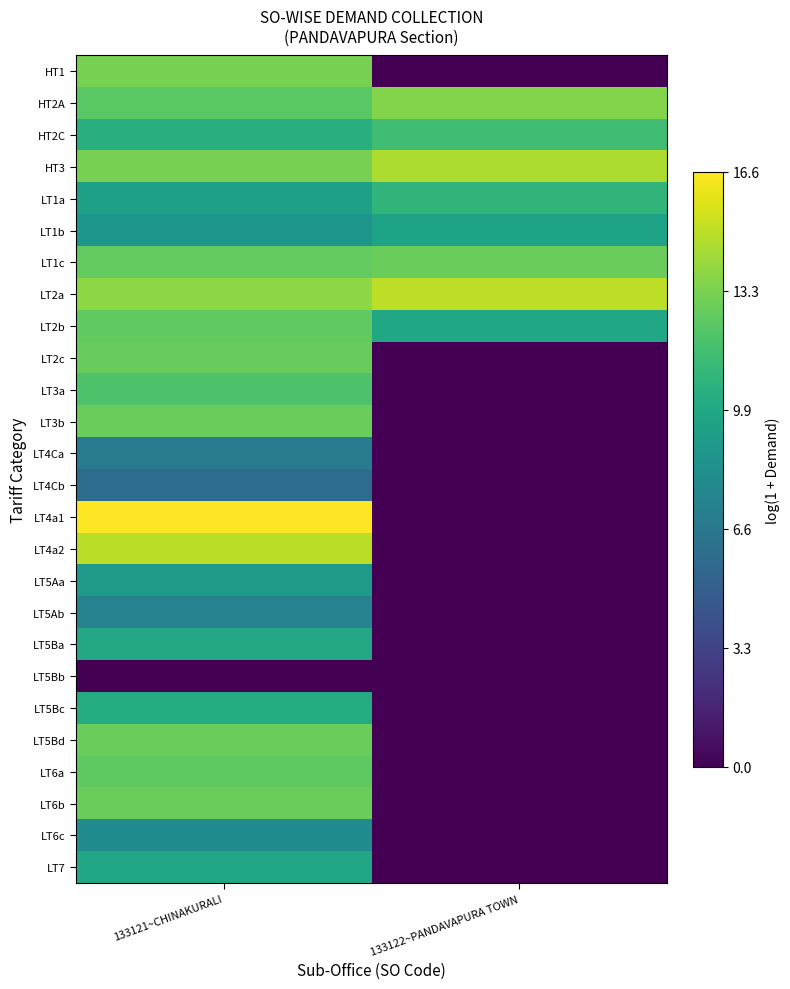

Reading left to right, list all the values displayed in this chart.

HT1: 133121~CHINAKURALI=13.2	133122~PANDAVAPURA TOWN=0.0
HT2A: 133121~CHINAKURALI=12.3	133122~PANDAVAPURA TOWN=13.5
HT2C: 133121~CHINAKURALI=10.4	133122~PANDAVAPURA TOWN=11.5
HT3: 133121~CHINAKURALI=13.2	133122~PANDAVAPURA TOWN=14.5
LT1a: 133121~CHINAKURALI=9.4	133122~PANDAVAPURA TOWN=10.8
LT1b: 133121~CHINAKURALI=8.7	133122~PANDAVAPURA TOWN=9.6
LT1c: 133121~CHINAKURALI=12.6	133122~PANDAVAPURA TOWN=12.8
LT2a: 133121~CHINAKURALI=13.8	133122~PANDAVAPURA TOWN=14.9
LT2b: 133121~CHINAKURALI=12.5	133122~PANDAVAPURA TOWN=10.0
LT2c: 133121~CHINAKURALI=12.7	133122~PANDAVAPURA TOWN=0.0
LT3a: 133121~CHINAKURALI=11.9	133122~PANDAVAPURA TOWN=0.0
LT3b: 133121~CHINAKURALI=12.8	133122~PANDAVAPURA TOWN=0.0
LT4Ca: 133121~CHINAKURALI=6.7	133122~PANDAVAPURA TOWN=0.0
LT4Cb: 133121~CHINAKURALI=5.8	133122~PANDAVAPURA TOWN=0.0
LT4a1: 133121~CHINAKURALI=16.6	133122~PANDAVAPURA TOWN=0.0
LT4a2: 133121~CHINAKURALI=14.9	133122~PANDAVAPURA TOWN=0.0
LT5Aa: 133121~CHINAKURALI=8.9	133122~PANDAVAPURA TOWN=0.0
LT5Ab: 133121~CHINAKURALI=7.3	133122~PANDAVAPURA TOWN=0.0
LT5Ba: 133121~CHINAKURALI=10.0	133122~PANDAVAPURA TOWN=0.0
LT5Bb: 133121~CHINAKURALI=0.0	133122~PANDAVAPURA TOWN=0.0
LT5Bc: 133121~CHINAKURALI=10.2	133122~PANDAVAPURA TOWN=0.0
LT5Bd: 133121~CHINAKURALI=12.8	133122~PANDAVAPURA TOWN=0.0
LT6a: 133121~CHINAKURALI=12.5	133122~PANDAVAPURA TOWN=0.0
LT6b: 133121~CHINAKURALI=12.8	133122~PANDAVAPURA TOWN=0.0
LT6c: 133121~CHINAKURALI=8.0	133122~PANDAVAPURA TOWN=0.0
LT7: 133121~CHINAKURALI=9.9	133122~PANDAVAPURA TOWN=0.0